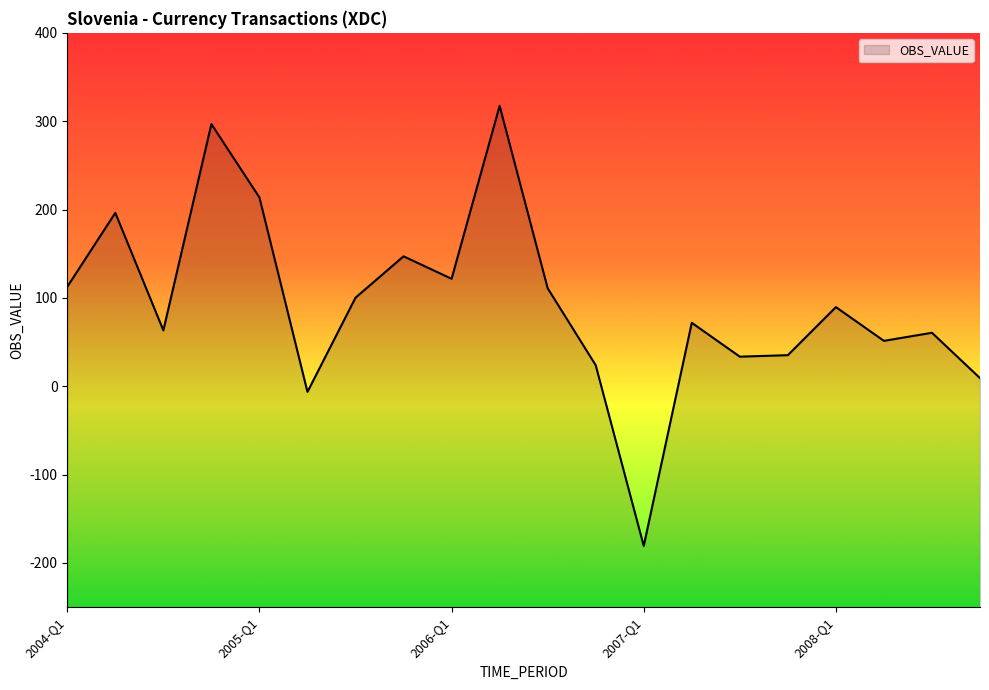

Reading right to left, transcribe all the data shown in this chart.

9.2	60.5	51.4	89.6	35.2	33.5	71.8	-180.7	23.9	111.0	317.3	121.6	147.1	100.2	-6.4	213.7	296.8	63.2	196.2	112.6